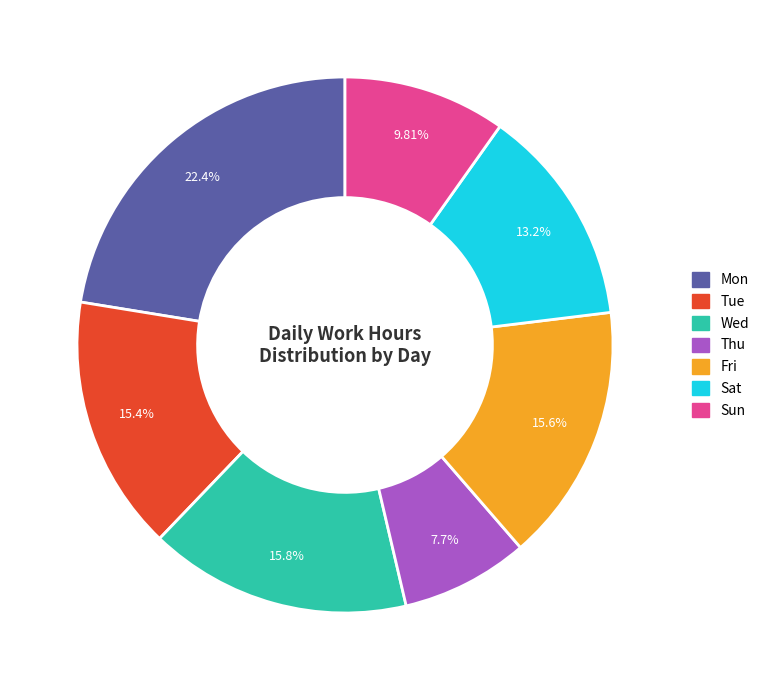

The Sat slice represents 13% of the pie. True or false?

True